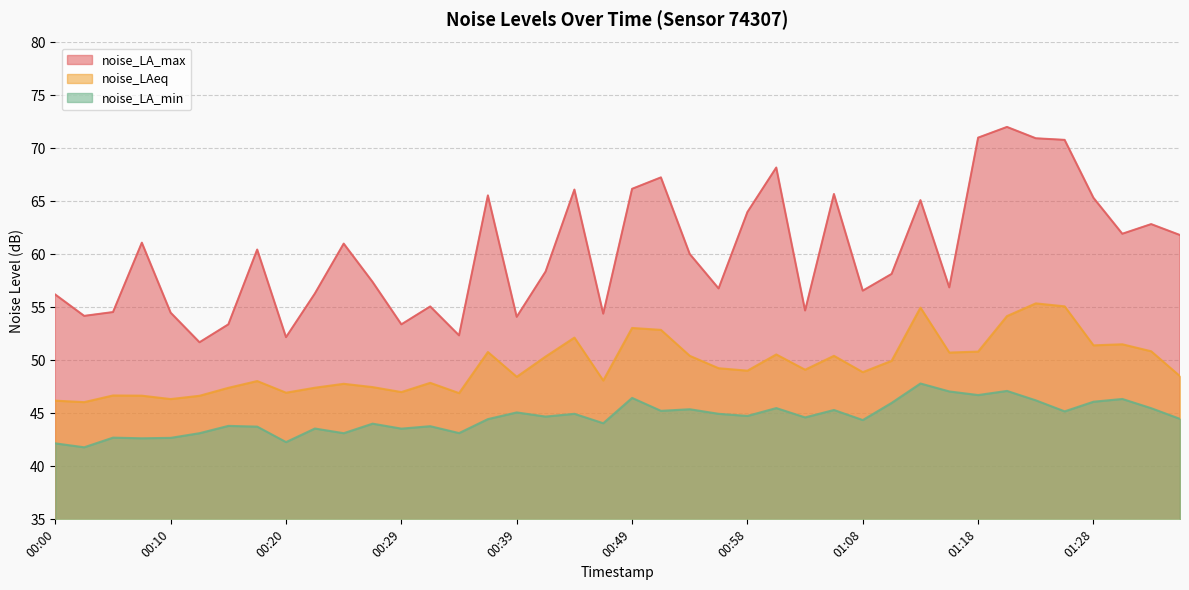

Reading right to left, transcribe all the data shown in this chart.

noise_LA_max: 61.8	62.9	62.0	65.3	70.8	71.0	72.0	71.0	56.9	65.1	58.2	56.6	65.7	54.7	68.2	64.0	56.8	60.0	67.3	66.2	54.4	66.1	58.4	54.1	65.6	52.4	55.1	53.4	57.4	61.0	56.3	52.2	60.5	53.4	51.7	54.5	61.1	54.6	54.2	56.2
noise_LAeq: 48.5	50.9	51.5	51.4	55.1	55.4	54.2	50.8	50.7	55.0	50.0	48.9	50.4	49.1	50.6	49.0	49.3	50.4	52.9	53.1	48.1	52.1	50.4	48.5	50.8	46.9	47.9	47.0	47.5	47.8	47.4	47.0	48.0	47.4	46.7	46.4	46.7	46.7	46.1	46.2
noise_LA_min: 44.5	45.5	46.4	46.1	45.2	46.2	47.1	46.7	47.1	47.8	46.0	44.4	45.3	44.6	45.5	44.8	45.0	45.4	45.2	46.5	44.1	45.0	44.7	45.1	44.5	43.1	43.8	43.6	44.0	43.1	43.6	42.3	43.8	43.8	43.1	42.7	42.6	42.7	41.8	42.2